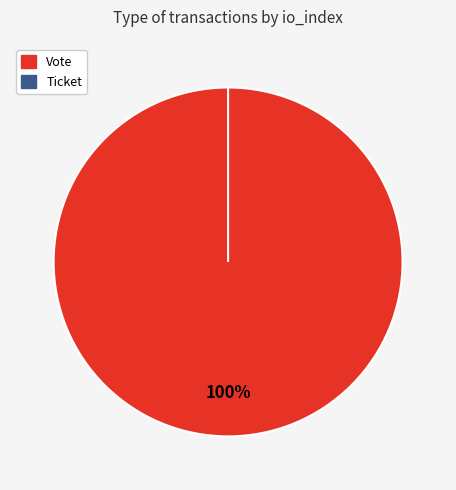

To the nearest percent, what percentage of the pie is Vote?

100%